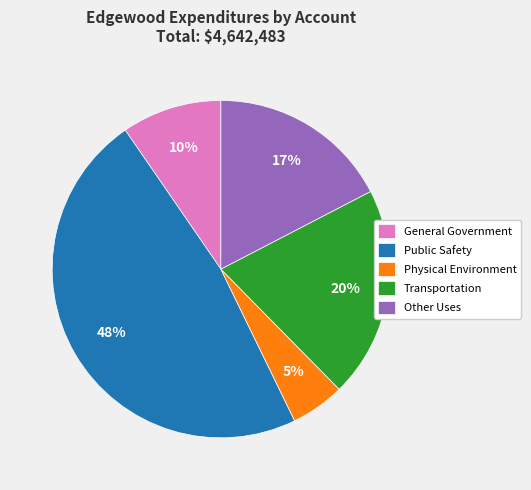

How many slices are in this pie chart?

5